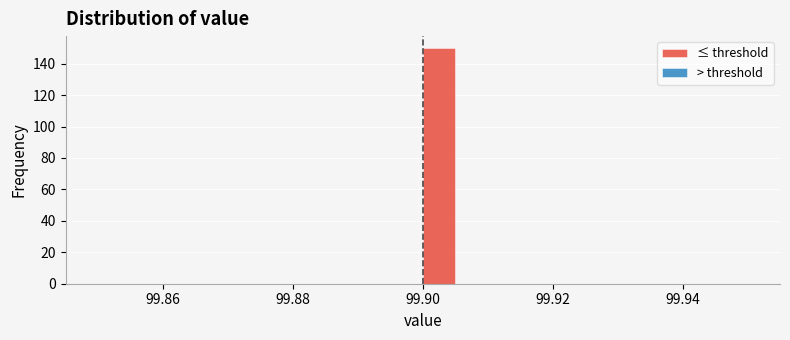

Around what value on the x-axis is the tallest bar? Give the approximate position of its centre, as read against the axis.

99.902